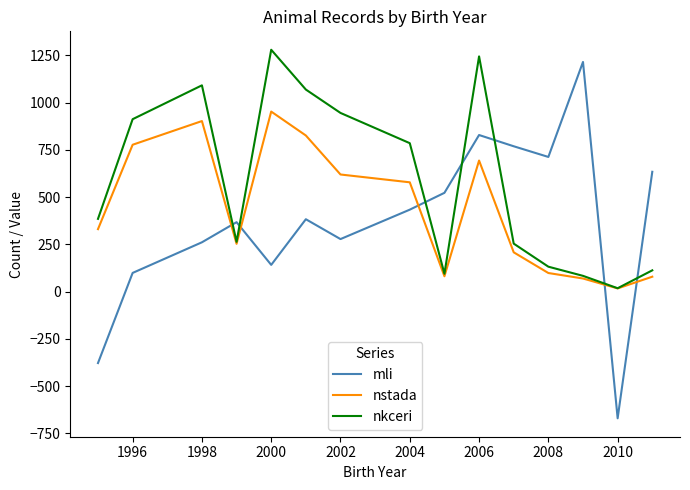

What is the minimum value shown in the chart?

-670.0